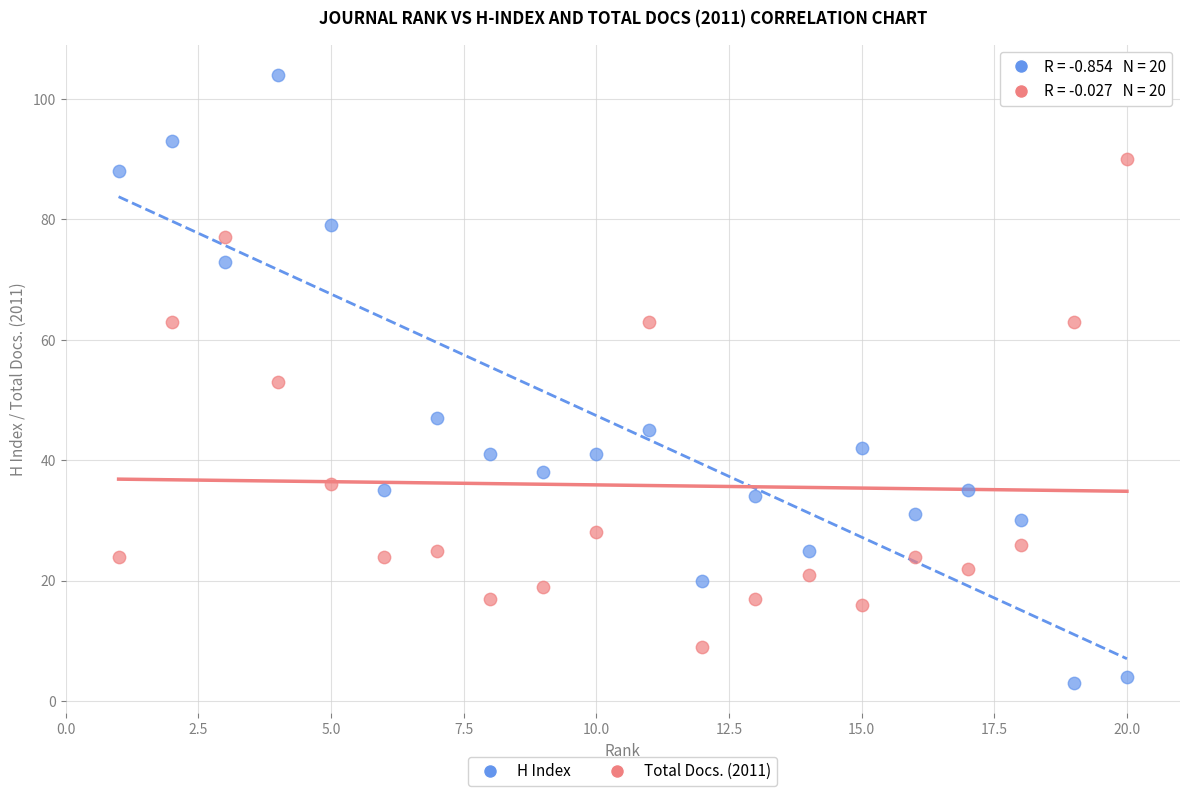

Which series reaches the maximum Y coordinate?

H Index